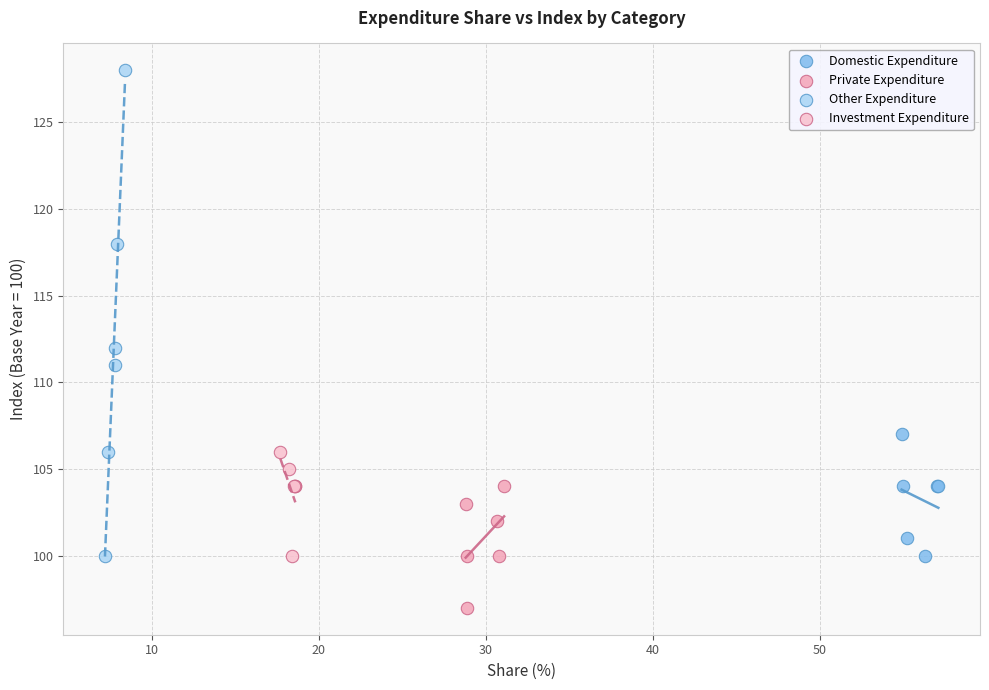

Which series contains the highest Y value?

Other Expenditure